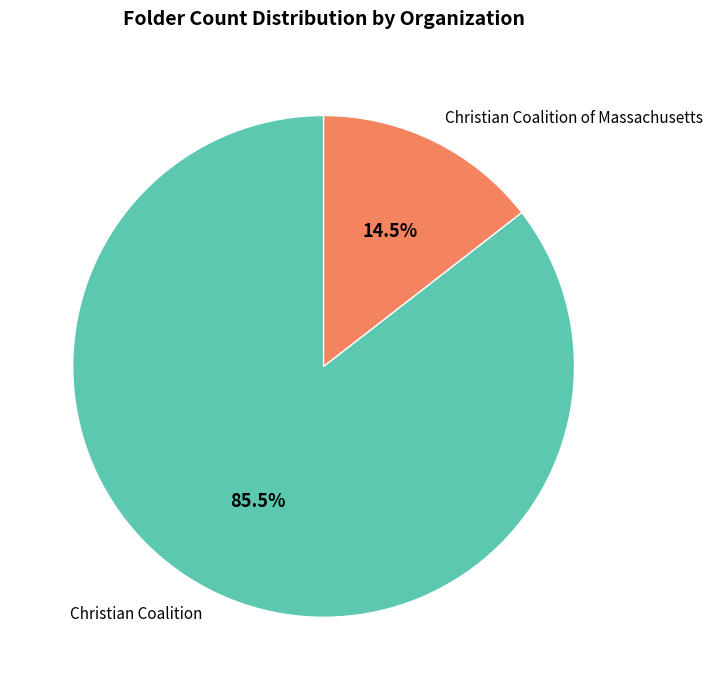

What is the ratio of the value at Christian Coalition of Massachusetts to the value at Christian Coalition?

0.2